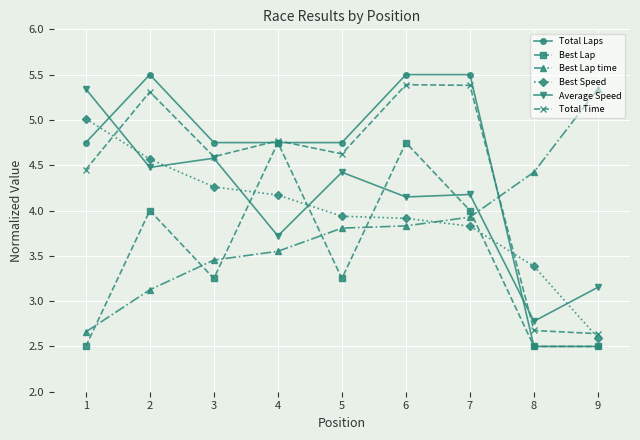

What is the difference between the Total Time values at 4 and 8?

2.1